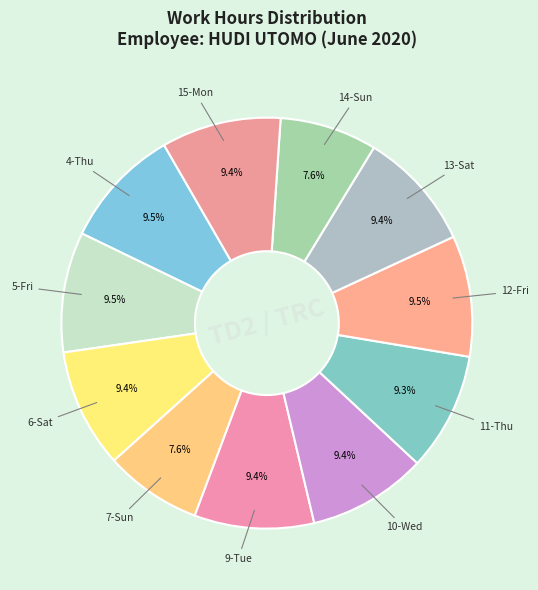

What is the smallest slice in the pie chart?

7-Sun